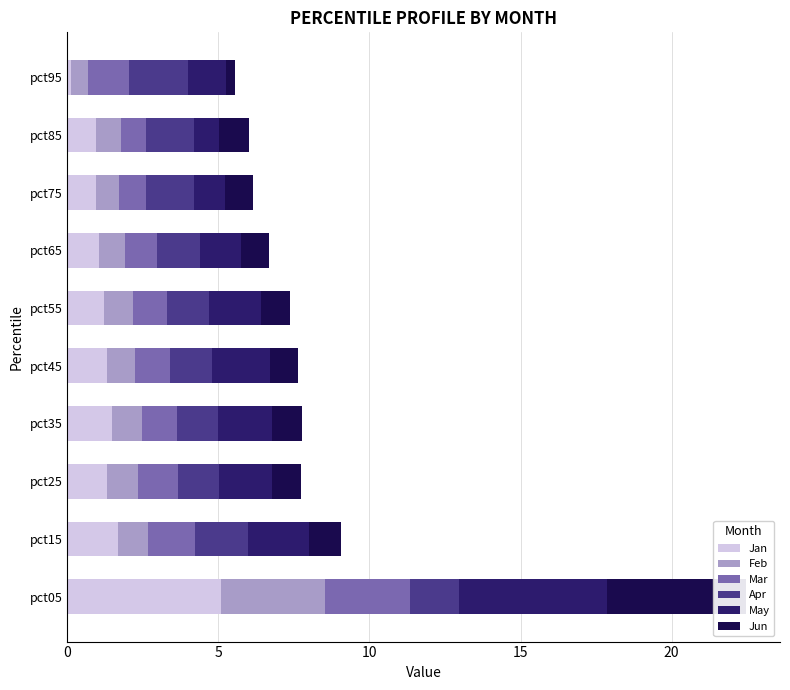

Which series has the largest total across all categories?

May